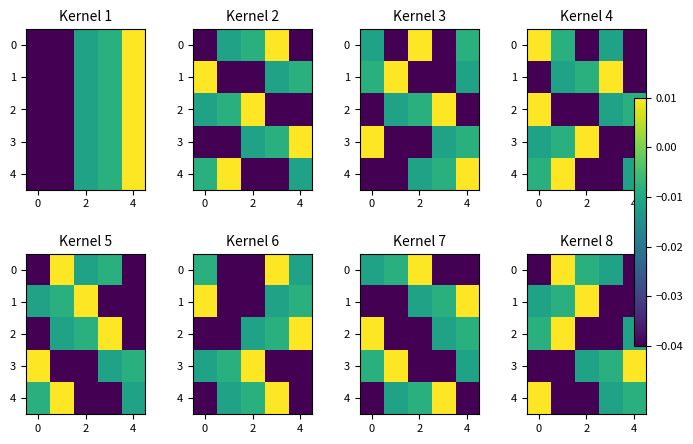

What is the sum of all row_1 values?

-0.1